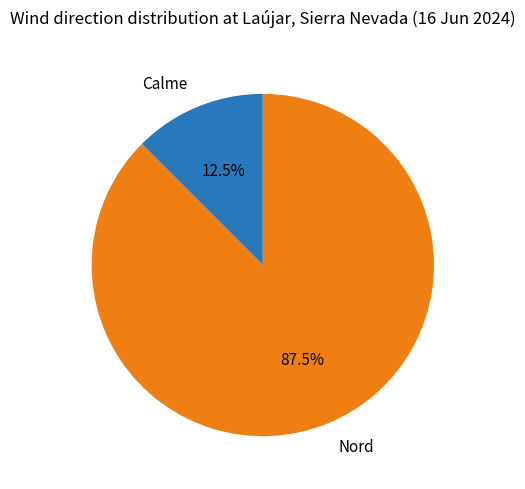

Which has a higher value, Calme or Nord?

Nord